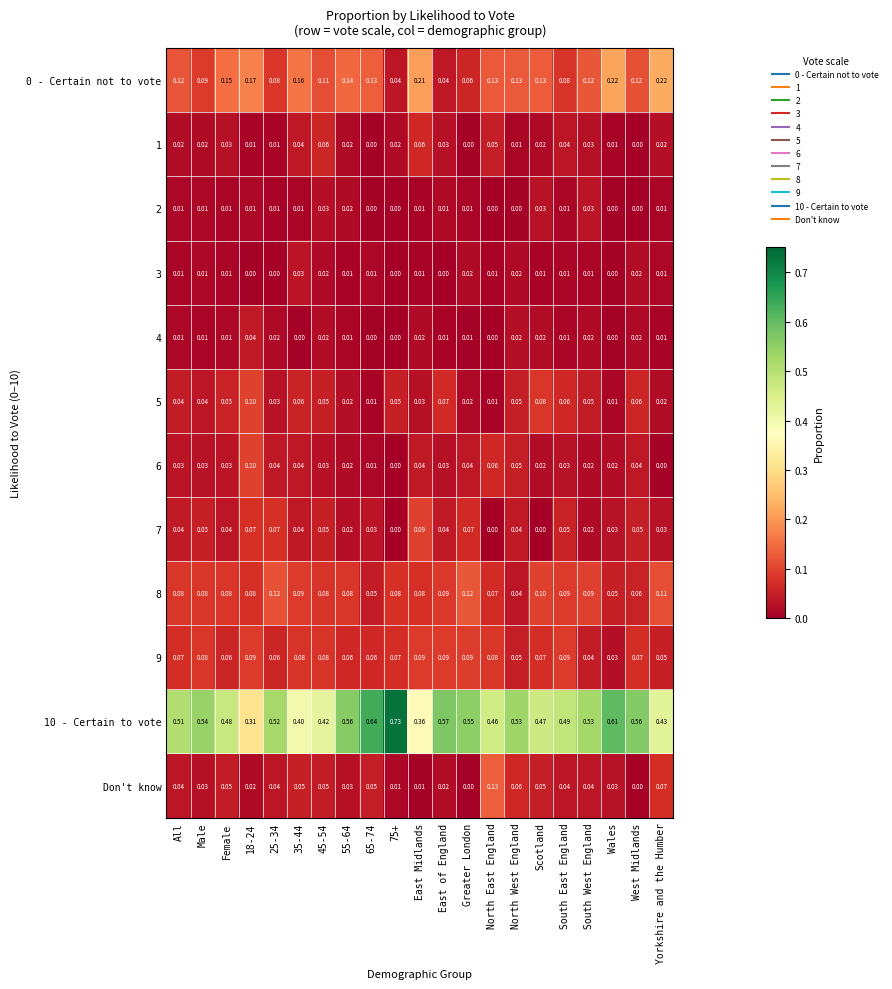

Which category has the highest value in the Don't know series?

North East England